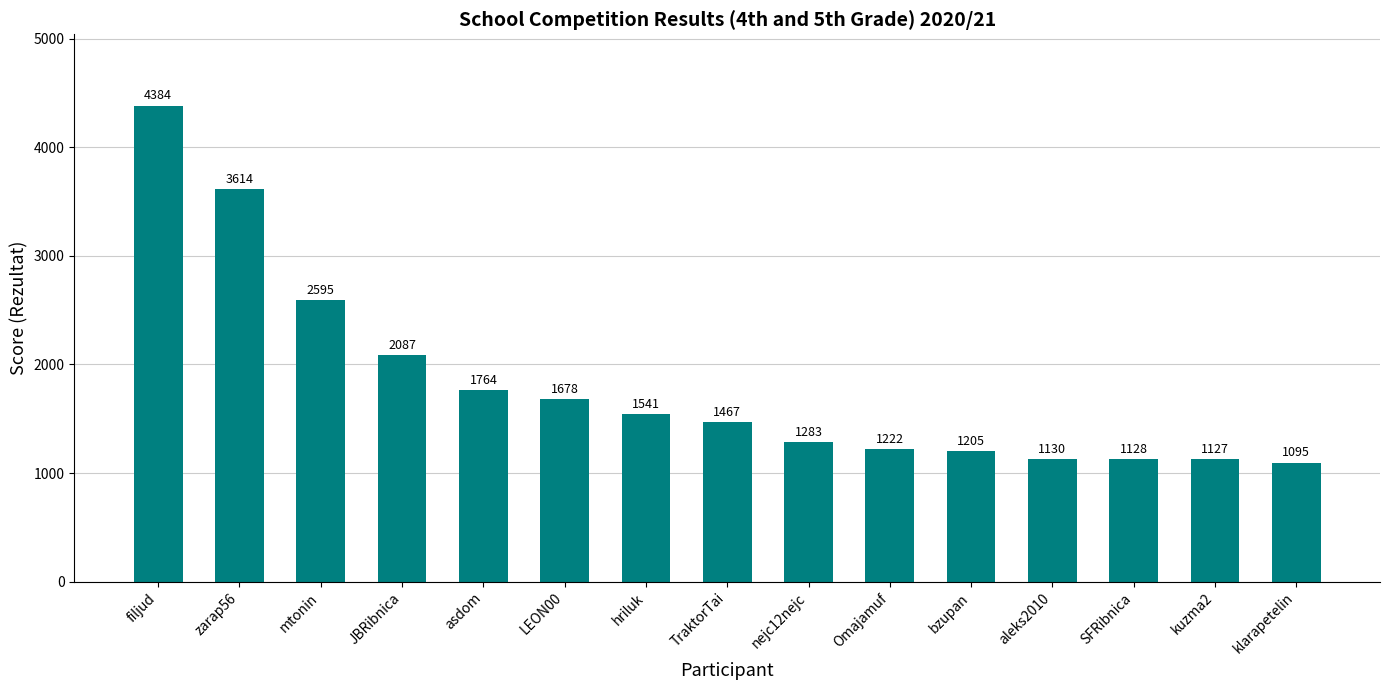

Does the chart contain stacked bars?

No